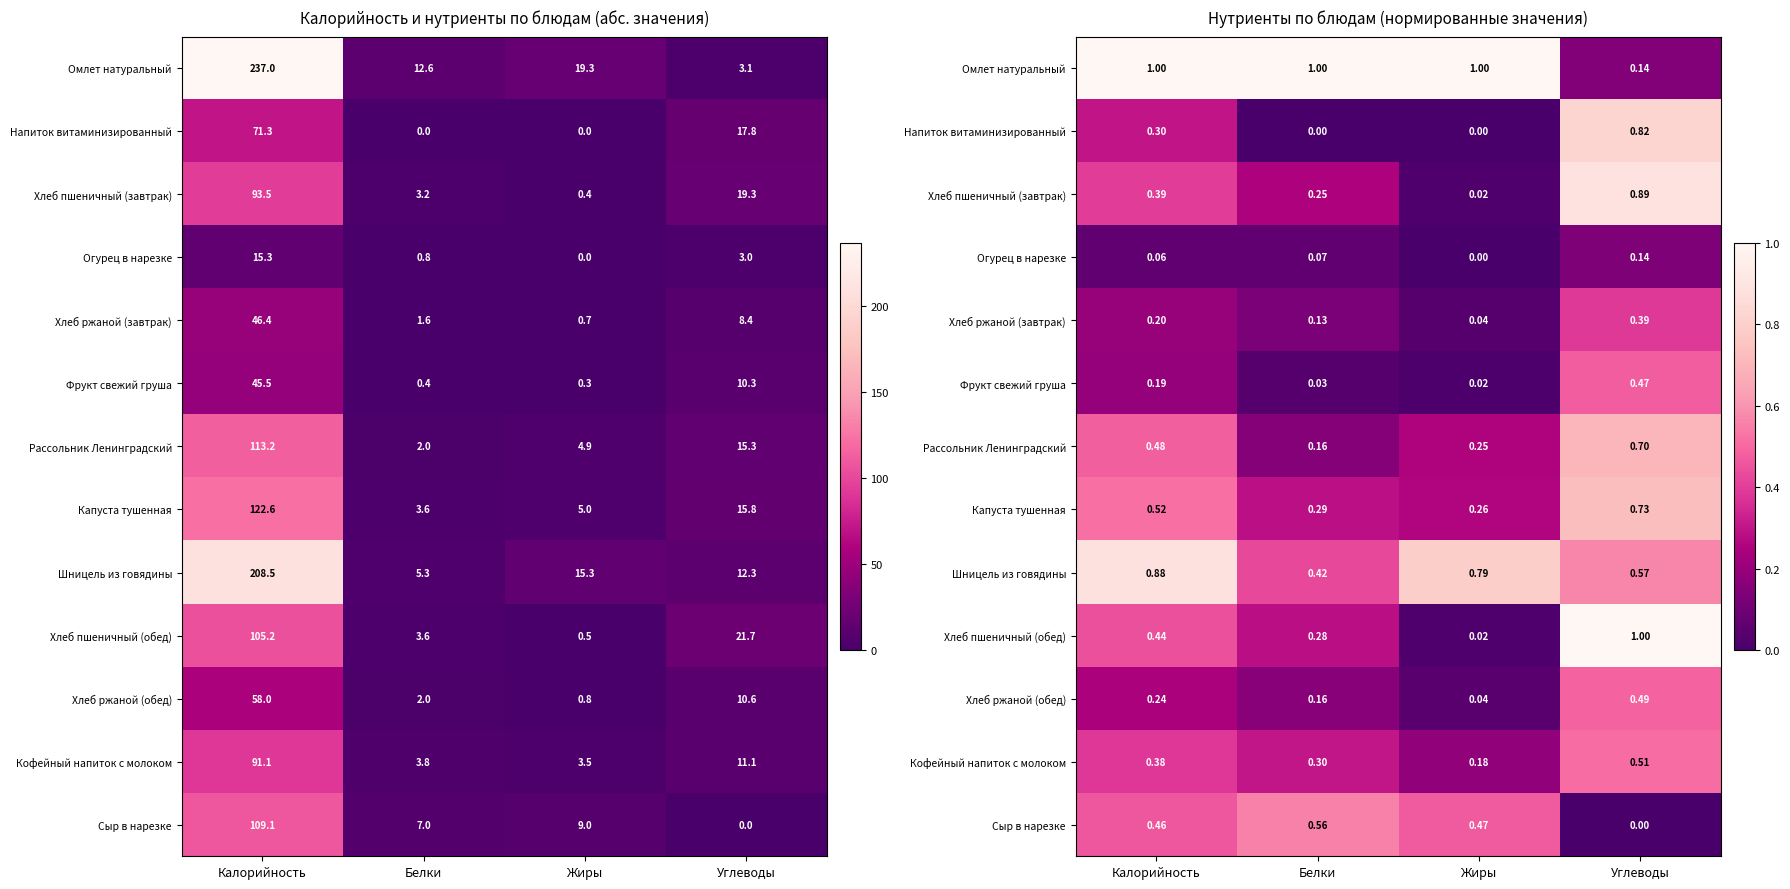

Where is Хлеб пшеничный (обед) nearest to the value 0?

Жиры